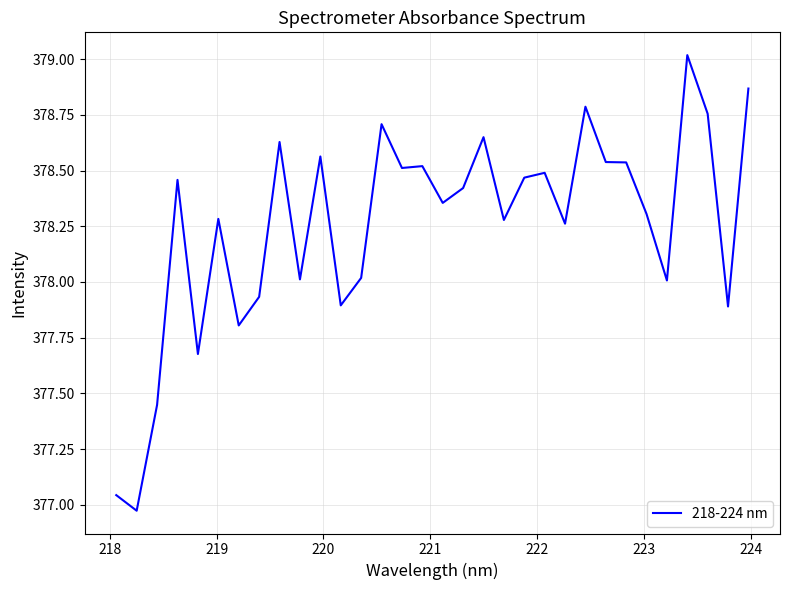

What is the difference between the maximum and minimum values?

2.0